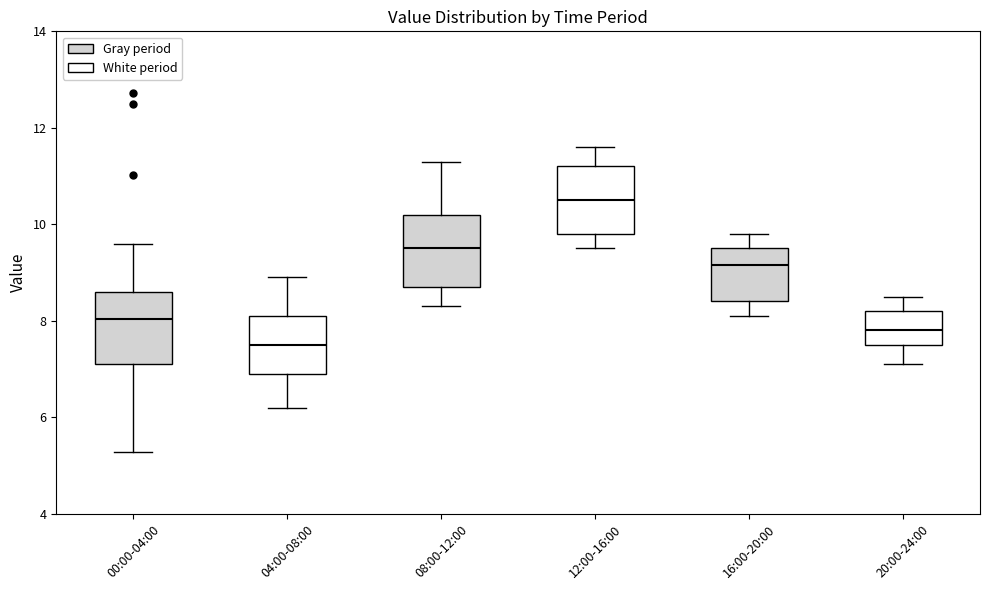

Reading left to right, transcribe this box plot: for each box, give where its median line is, the range the box spans, and where its two whiskers end, as read against the y-axis. The values are not printed on the chart, so give them approximately, as read against the axis.

00:00-04:00: median 8.0, box 7.0 to 8.6, whiskers 5.2 to 9.6
04:00-08:00: median 7.6, box 7.0 to 8.2, whiskers 6.2 to 9.0
08:00-12:00: median 9.6, box 8.8 to 10.2, whiskers 8.4 to 11.4
12:00-16:00: median 10.6, box 9.8 to 11.2, whiskers 9.6 to 11.6
16:00-20:00: median 9.2, box 8.4 to 9.6, whiskers 8.2 to 9.8
20:00-24:00: median 7.8, box 7.6 to 8.2, whiskers 7.2 to 8.6